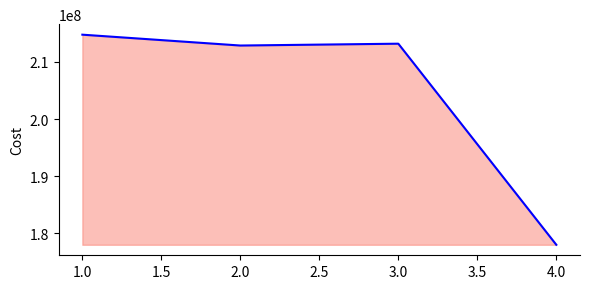

Reading right to left, transcribe all the data shown in this chart.

177979794	213185418	212863522	214764756